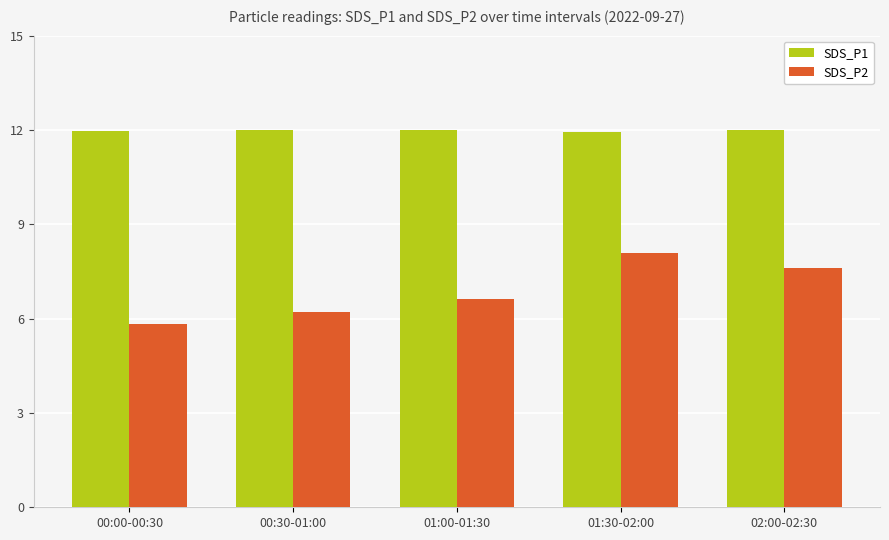

Rank the series by their maximum value, from lowest to highest.

SDS_P2, SDS_P1